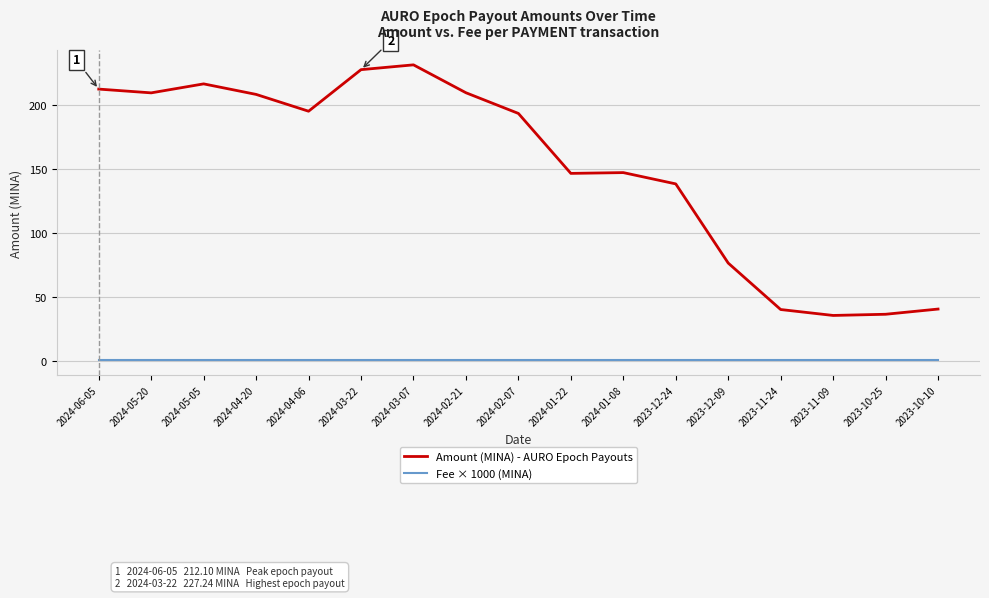

Rank the series by their average value, from lowest to highest.

Fee × 1000 (MINA), Amount (MINA) - AURO Epoch Payouts